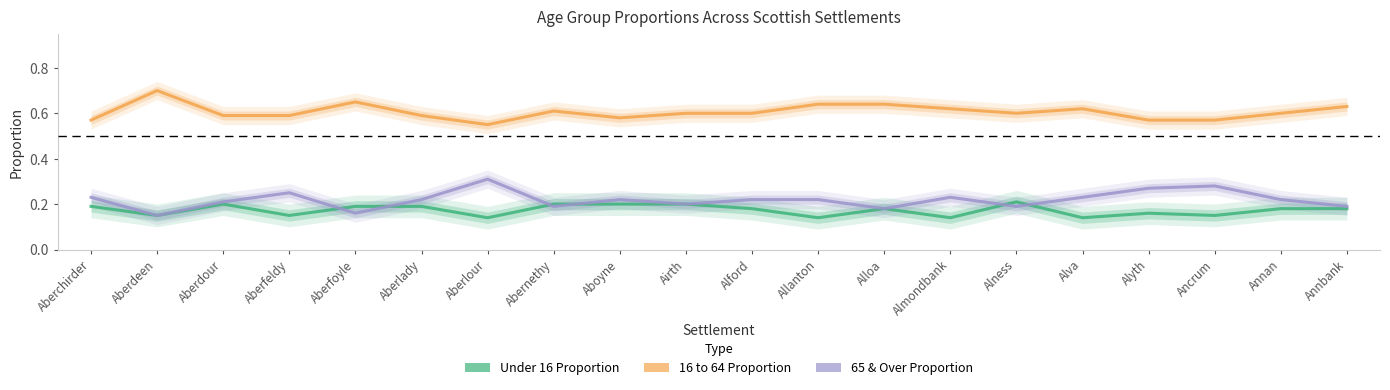

Where is 16 to 64 Proportion nearest to the value 0?

Aberlour